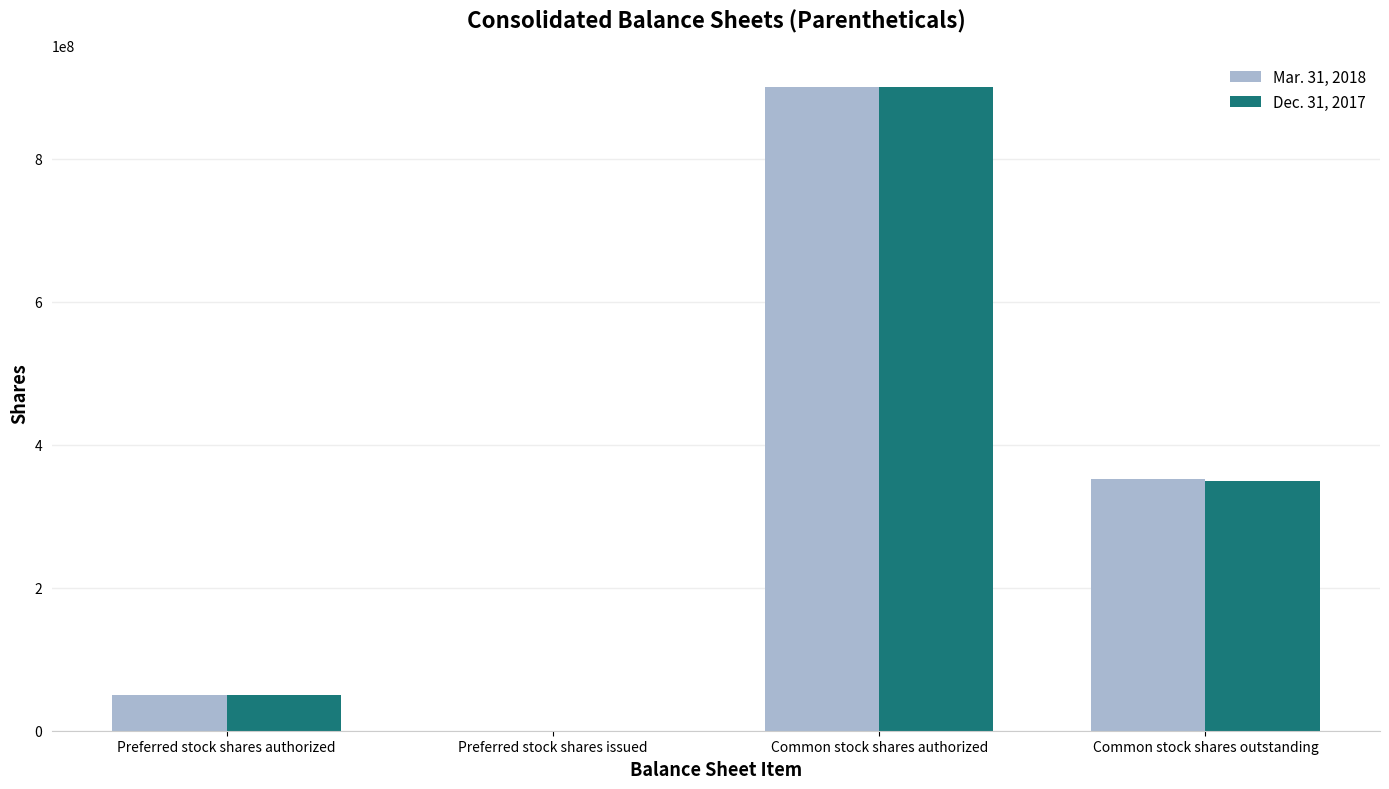

At which label does Dec. 31, 2017 reach its peak?

Common stock shares authorized